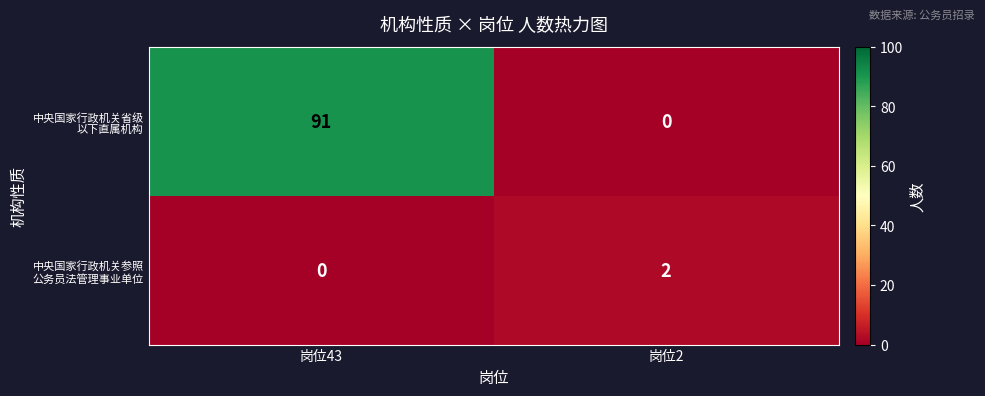

What is the greatest value displayed?

91